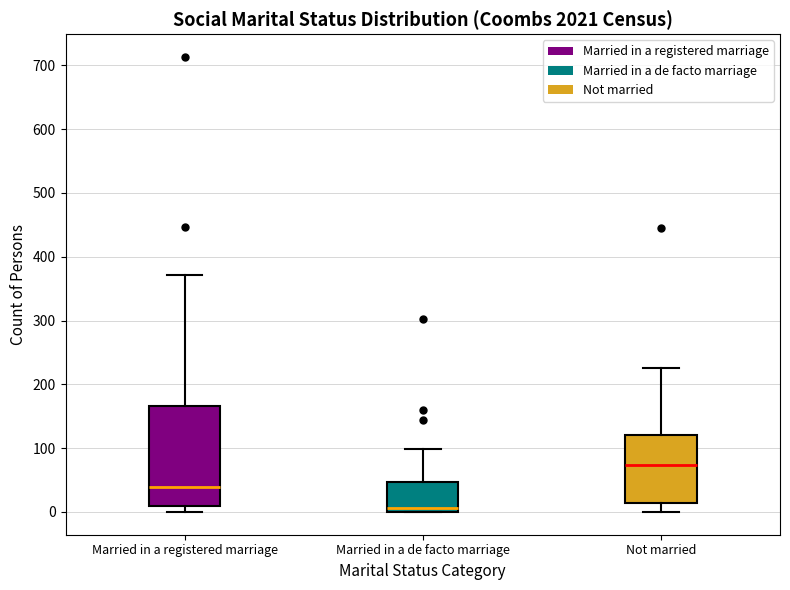

Where does the median line of the box for Not married sit on the y-axis? The values are not printed on the chart, so give them approximately, as read against the axis.

70